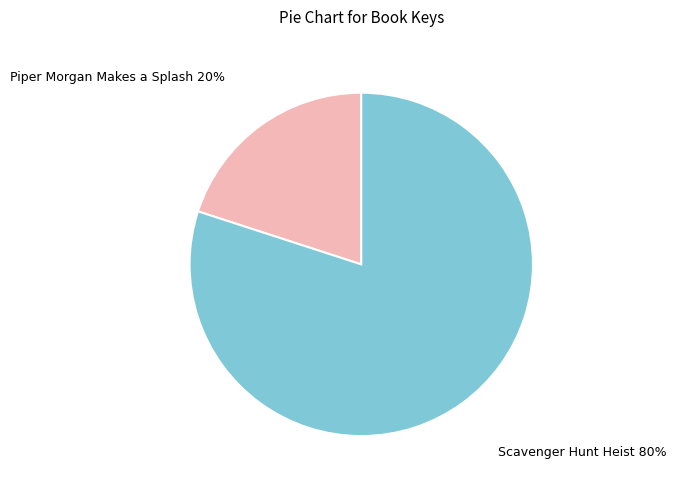

Approximately how many times larger is the value at Scavenger Hunt Heist compared to Piper Morgan Makes a Splash?

4.0